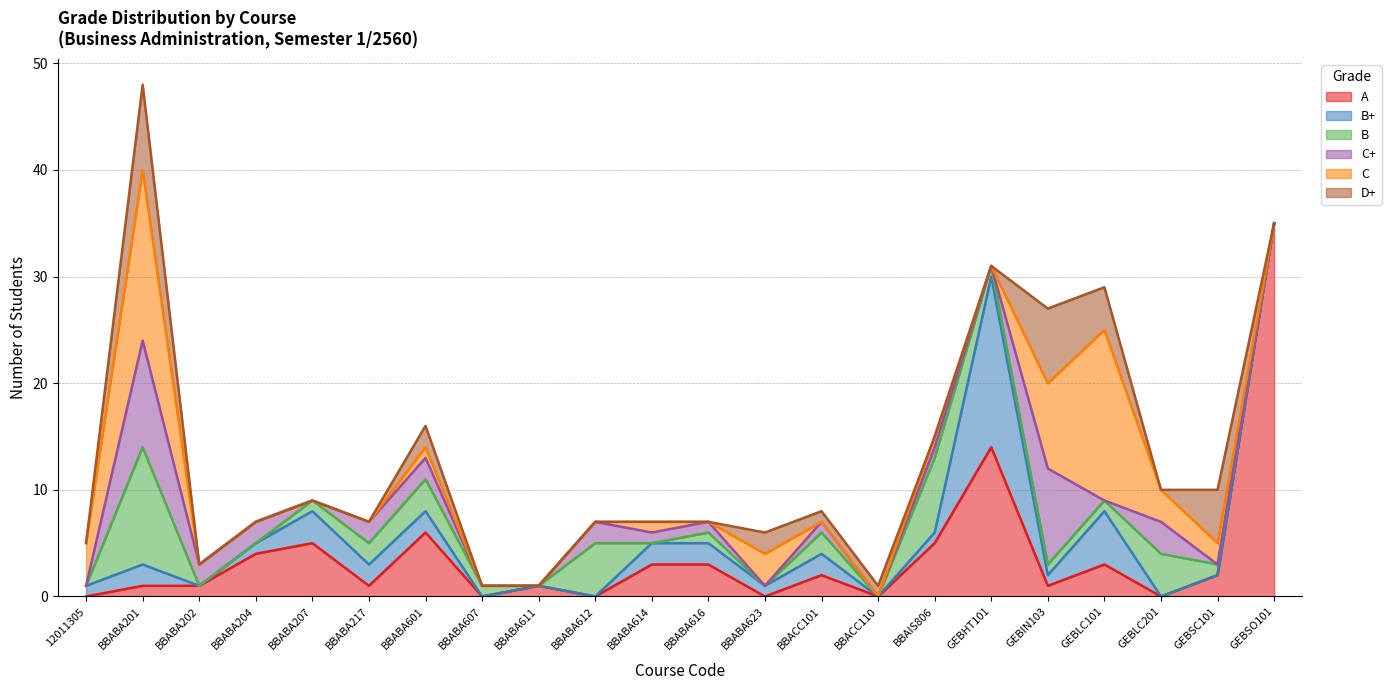

What is the spread (max minus min) of values at BBABA611?

1